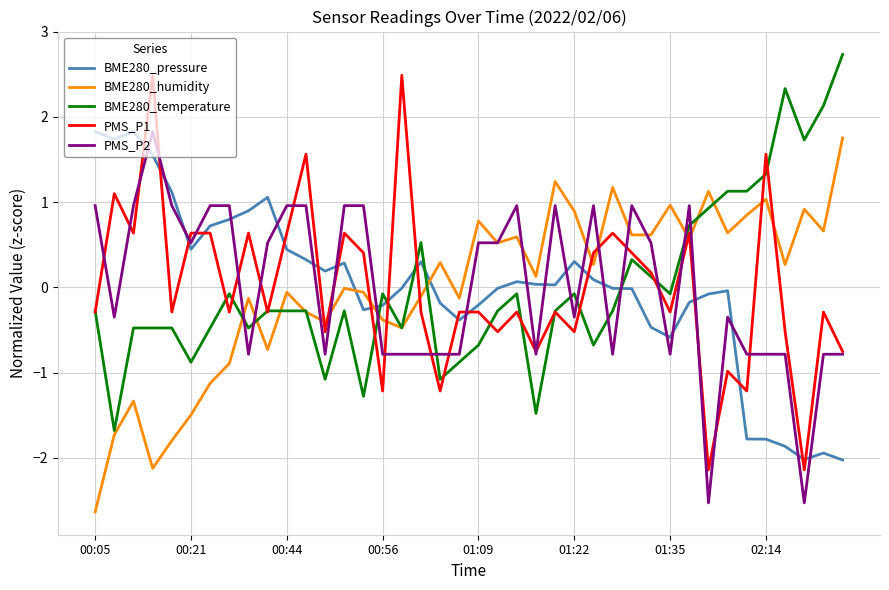

True or false: PMS_P1 and BME280_temperature intersect in this chart.

True